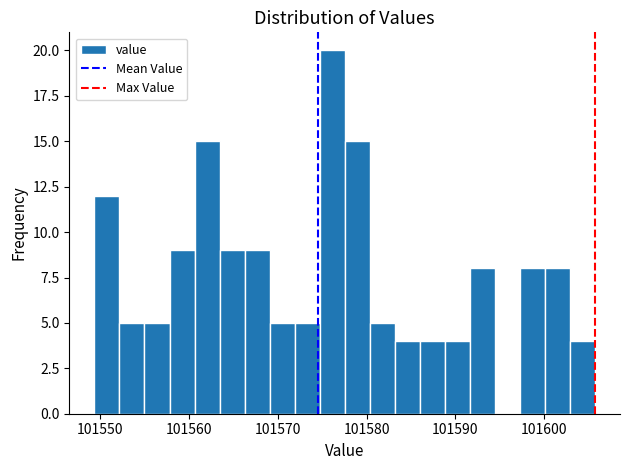

Read against the x-axis, roughly where is the centre of the tallest bar?

101576